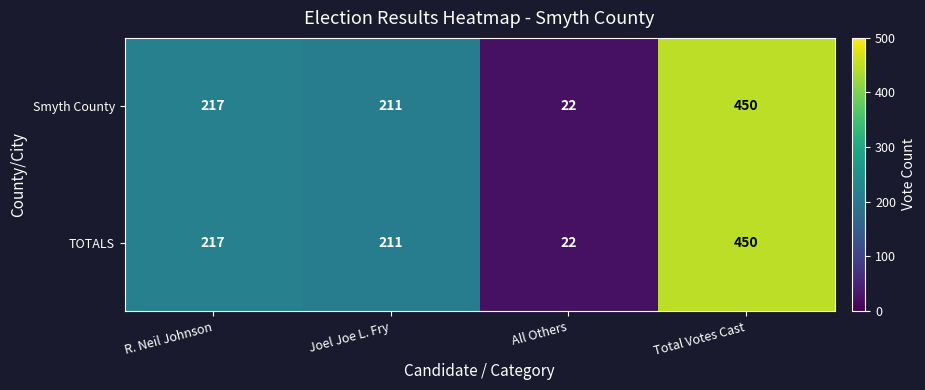

Reading right to left, list all the values displayed in this chart.

Smyth County: Total Votes Cast=450	All Others=22	Joel Joe L. Fry=211	R. Neil Johnson=217
TOTALS: Total Votes Cast=450	All Others=22	Joel Joe L. Fry=211	R. Neil Johnson=217